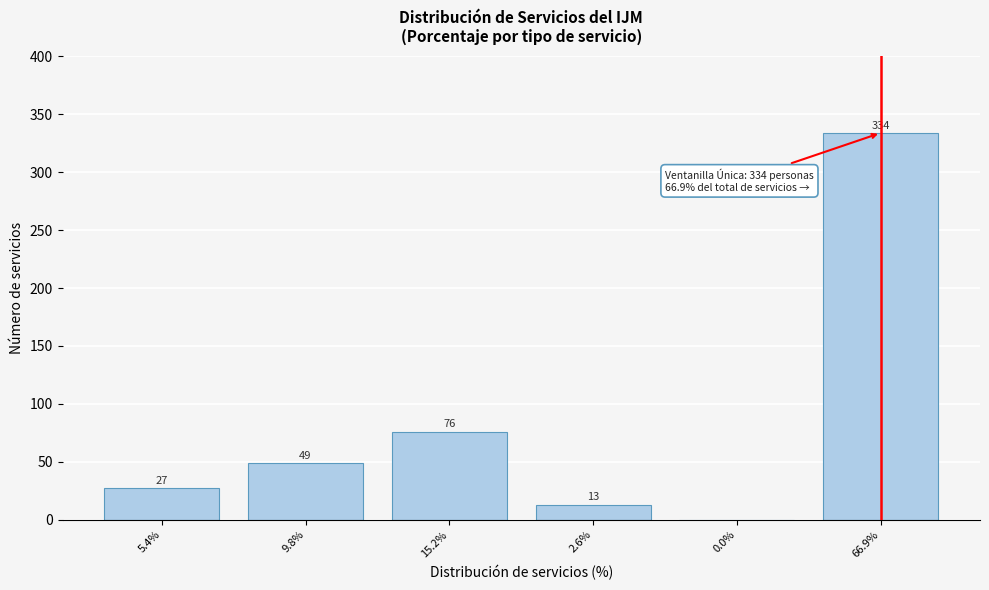

Reading left to right, list all the values displayed in this chart.

5.4%=27	9.8%=49	15.2%=76	2.6%=13	0.0%=0	66.9%=334